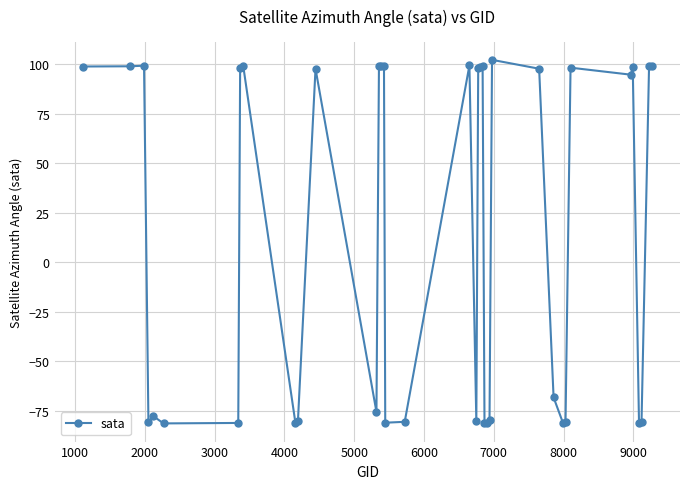

What is the difference between the maximum and minimum values?

183.4